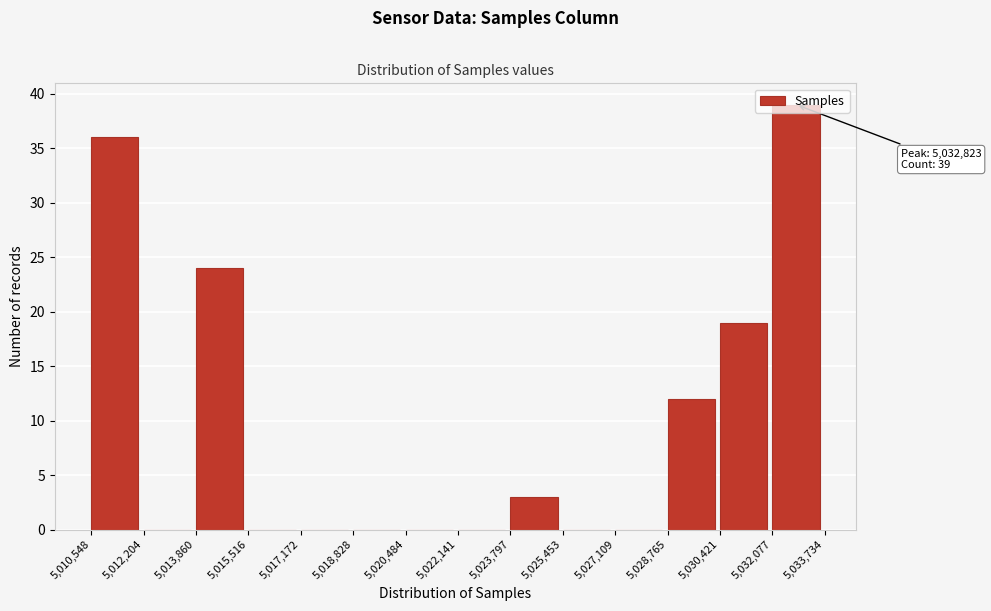

Which range on the x-axis has the tallest bar?

5,032,077 to 5,033,734